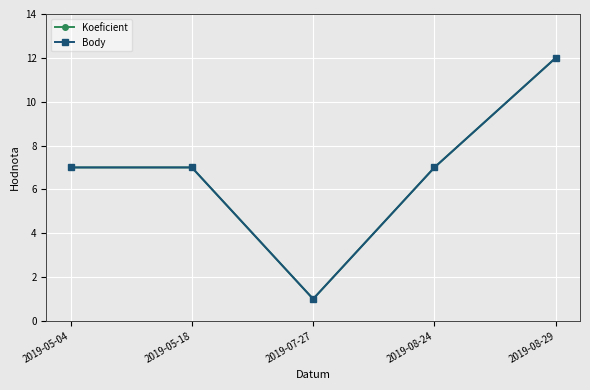

What is the label of the 5th point from the left?

2019-08-29